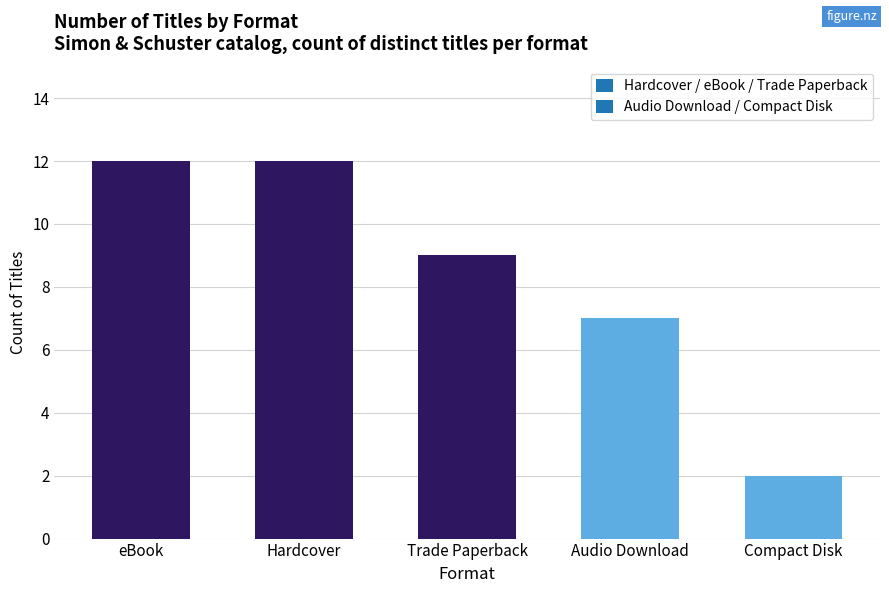

What is the sum of the values at Compact Disk and Trade Paperback?

11